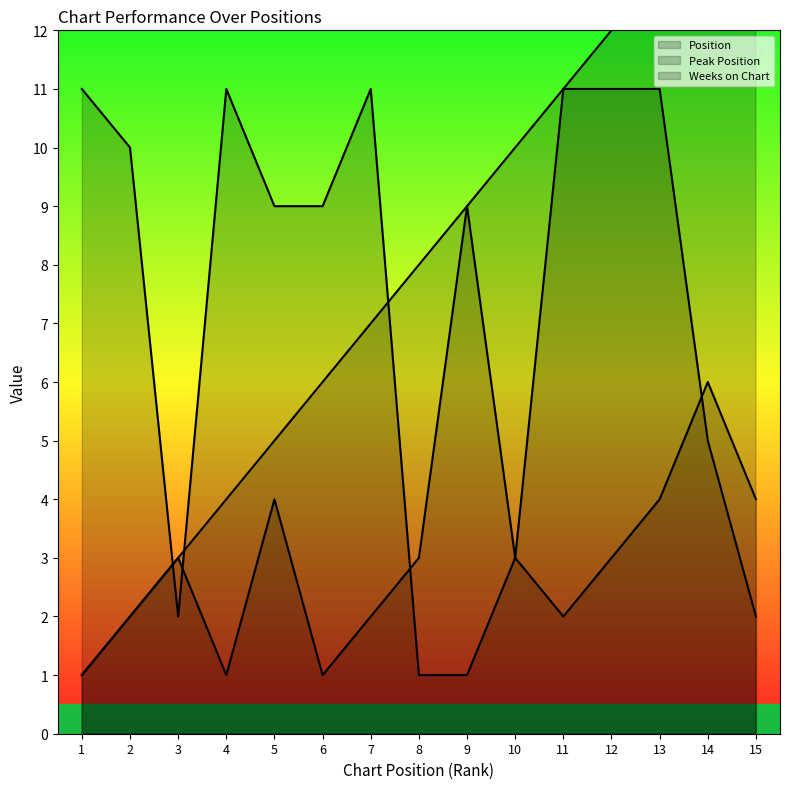

What is the value of the Position point at the 8th from the left?

8